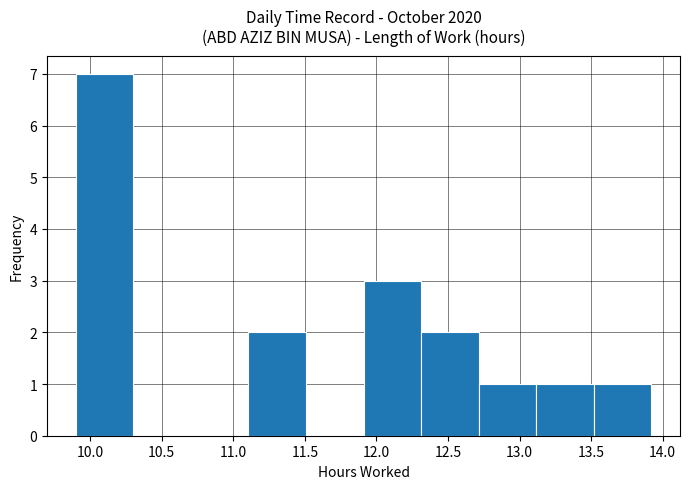

What is the height of the bar covering 12.3 to 12.7 on the x-axis? Neither the bar edges nor the heights are printed on the chart, so give them approximately, as read against the axes.

2